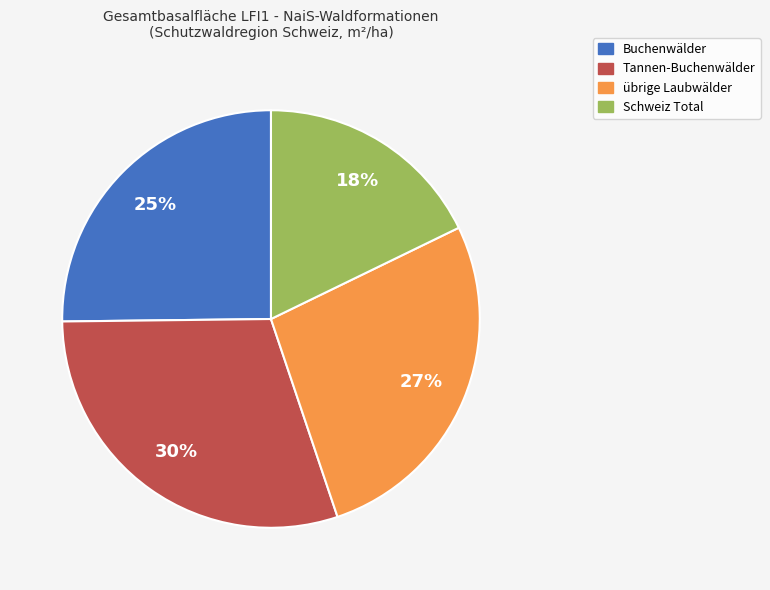

To the nearest percent, what is the difference between the übrige Laubwälder and Buchenwälder slice percentages?

2%